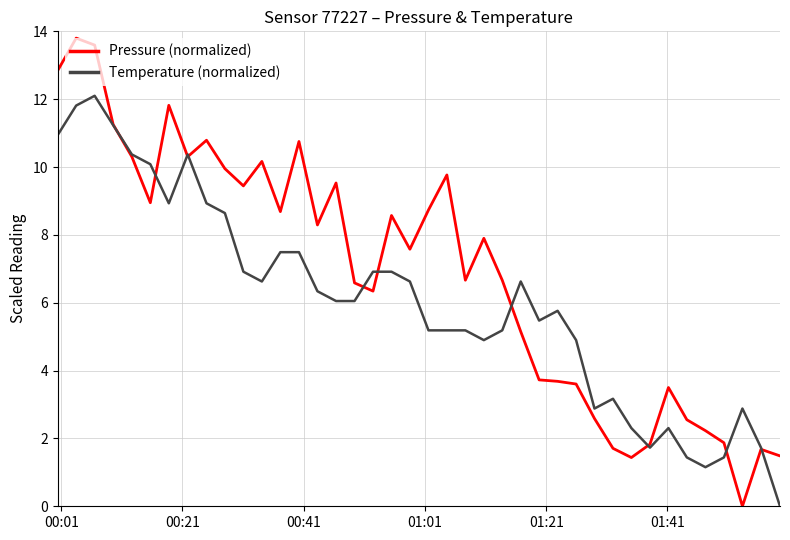

Rank the series by their maximum value, from highest to lowest.

Pressure (normalized), Temperature (normalized)